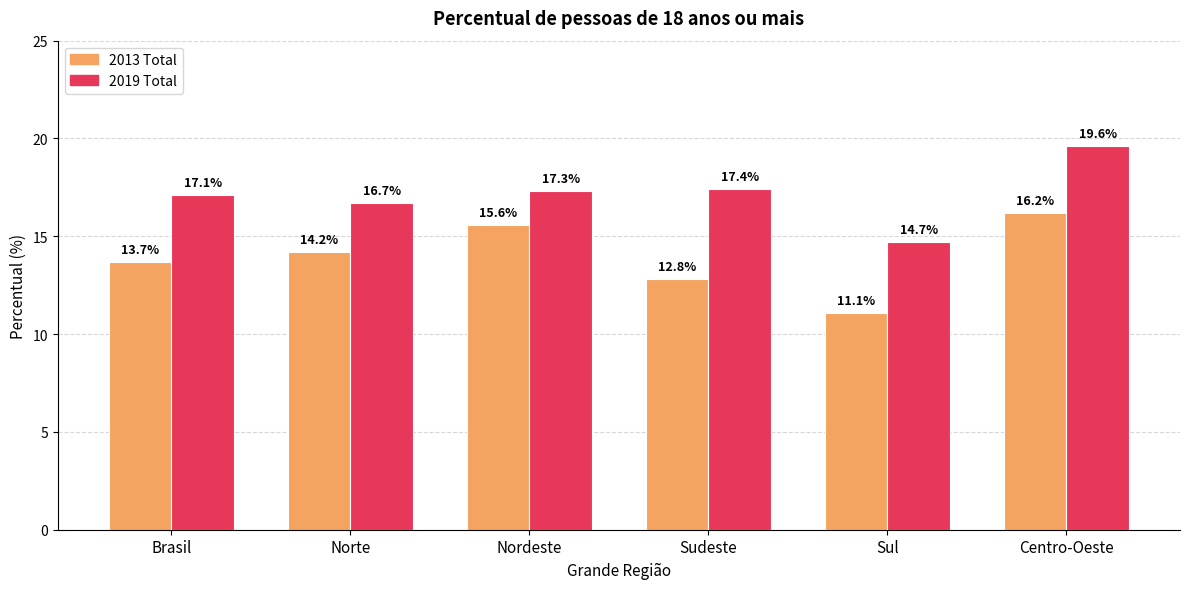

List the series in order of their overall mean, lowest first.

2013 Total, 2019 Total